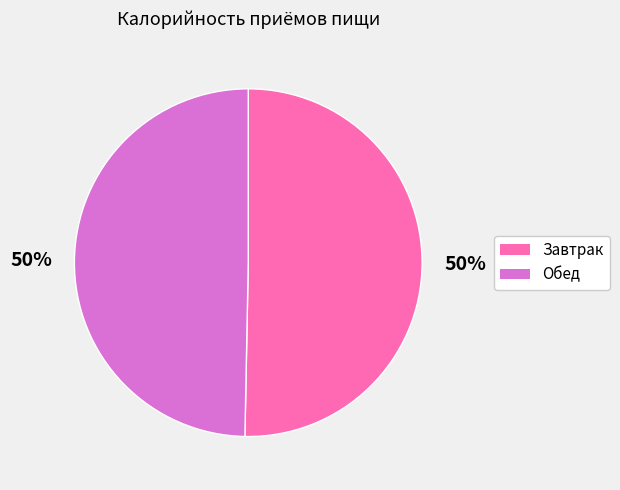

What percentage is the Обед slice, to the nearest percent?

50%